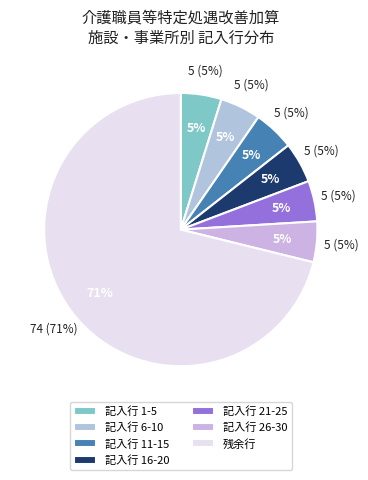

True or false: 1 accounts for 11% of the total.

False